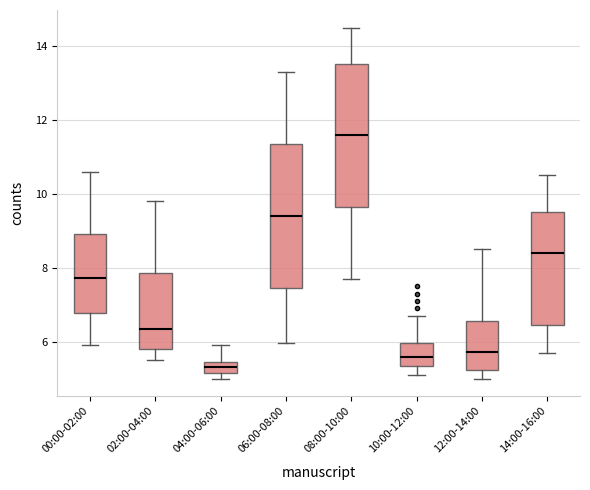

Reading left to right, transcribe this box plot: for each box, give where its median line is, the range the box spans, and where its two whiskers end, as read against the y-axis. The values are not printed on the chart, so give them approximately, as read against the axis.

00:00-02:00: median 7.8, box 6.8 to 9.0, whiskers 6.0 to 10.6
02:00-04:00: median 6.4, box 5.8 to 7.8, whiskers 5.6 to 9.8
04:00-06:00: median 5.4 (inside the box), box 5.2 to 5.4, whiskers 5.0 to 6.0
06:00-08:00: median 9.4, box 7.4 to 11.4, whiskers 6.0 to 13.4
08:00-10:00: median 11.6, box 9.6 to 13.6, whiskers 7.8 to 14.6
10:00-12:00: median 5.6, box 5.4 to 6.0, whiskers 5.2 to 6.8
12:00-14:00: median 5.8, box 5.2 to 6.6, whiskers 5.0 to 8.6
14:00-16:00: median 8.4, box 6.4 to 9.6, whiskers 5.8 to 10.6